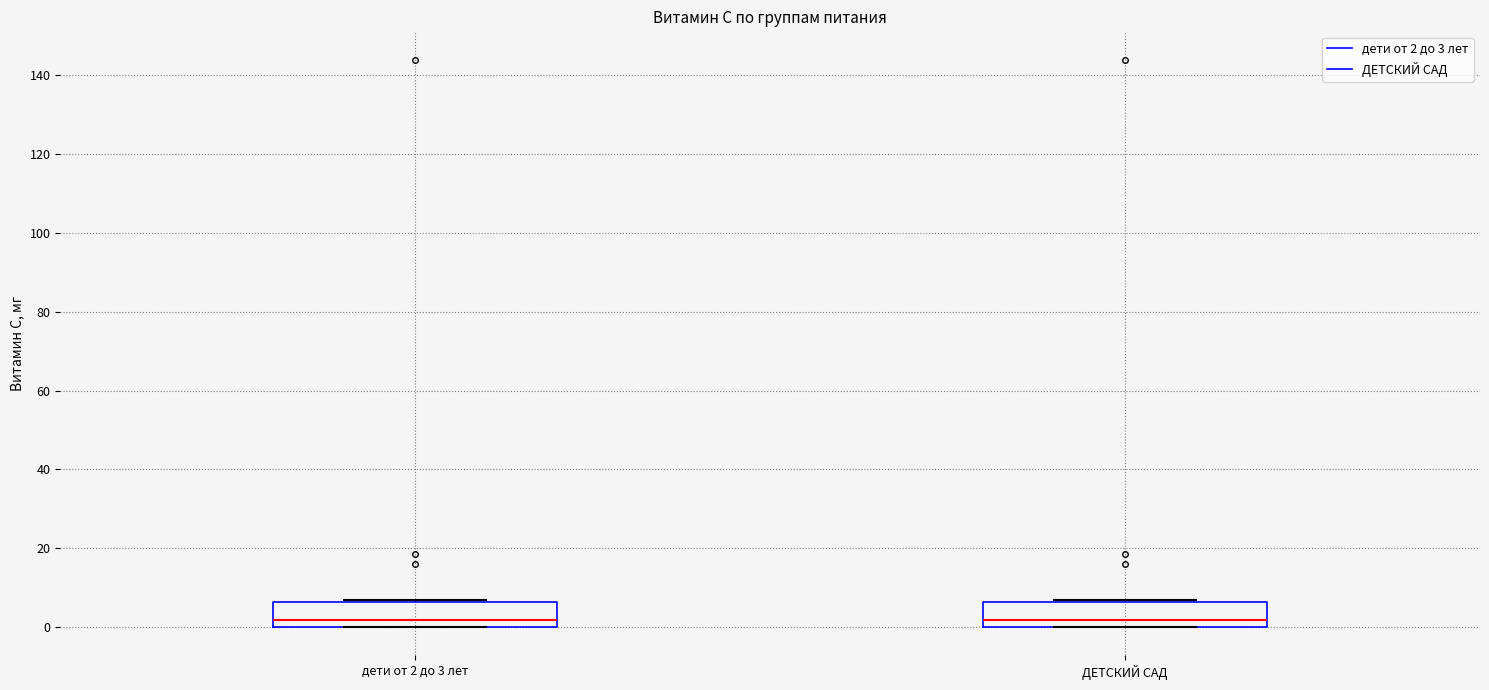

Reading left to right, transcribe this box plot: for each box, give where its median line is, the range the box spans, and where its two whiskers end, as read against the y-axis. The values are not printed on the chart, so give them approximately, as read against the axis.

дети от 2 до 3 лет: median 2, box 0 to 6, whiskers 0 to 6 (just above the box's upper edge)
ДЕТСКИЙ САД: median 2, box 0 to 6, whiskers 0 to 6 (just above the box's upper edge)